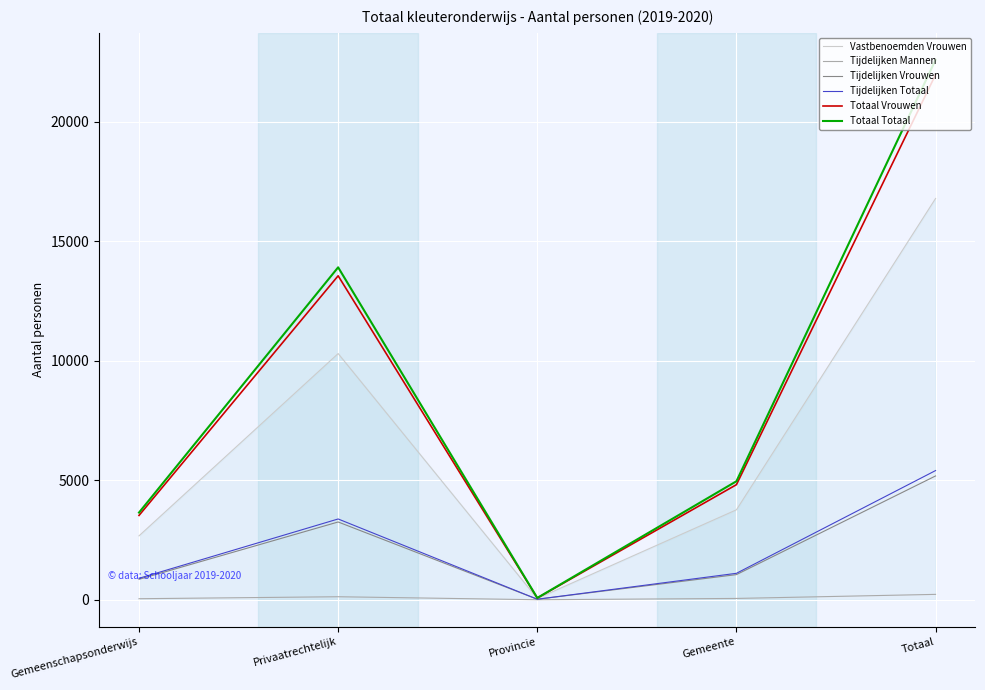

What is the difference between the Vastbenoemden Vrouwen values at Provincie and Gemeente?

3711